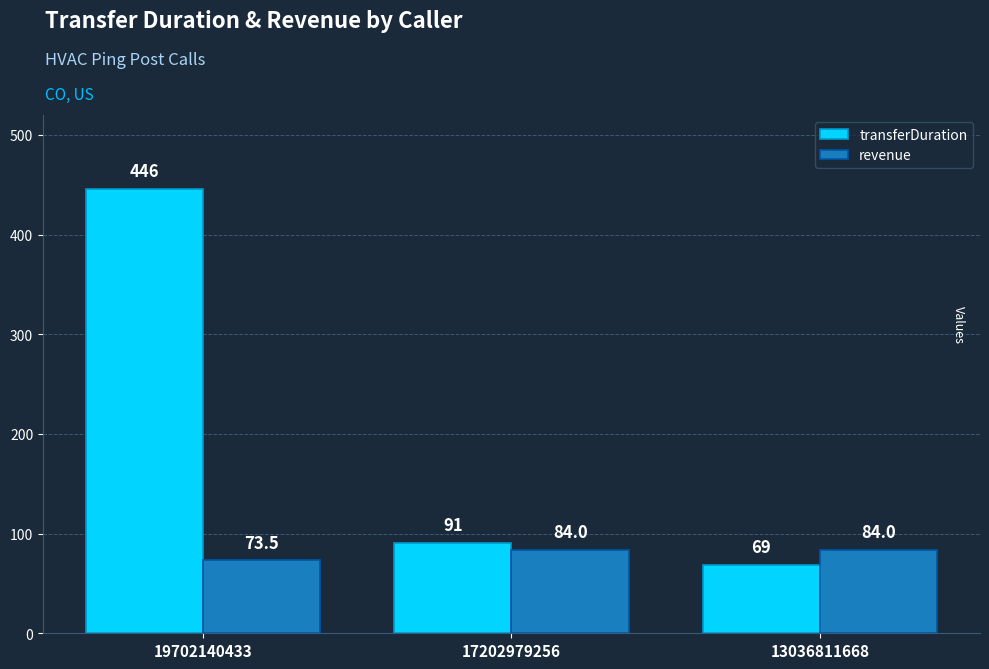

How many distinct data groups are displayed?

2